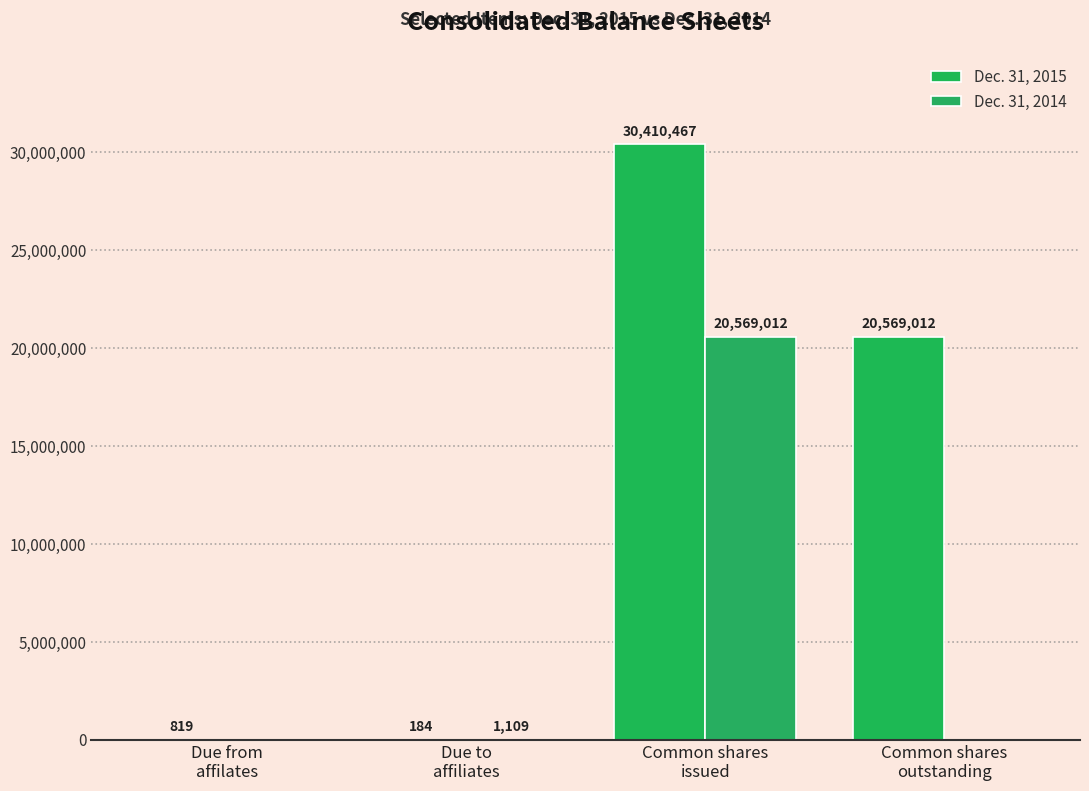

What is the label of the 1st bar from the right?

Common shares
outstanding